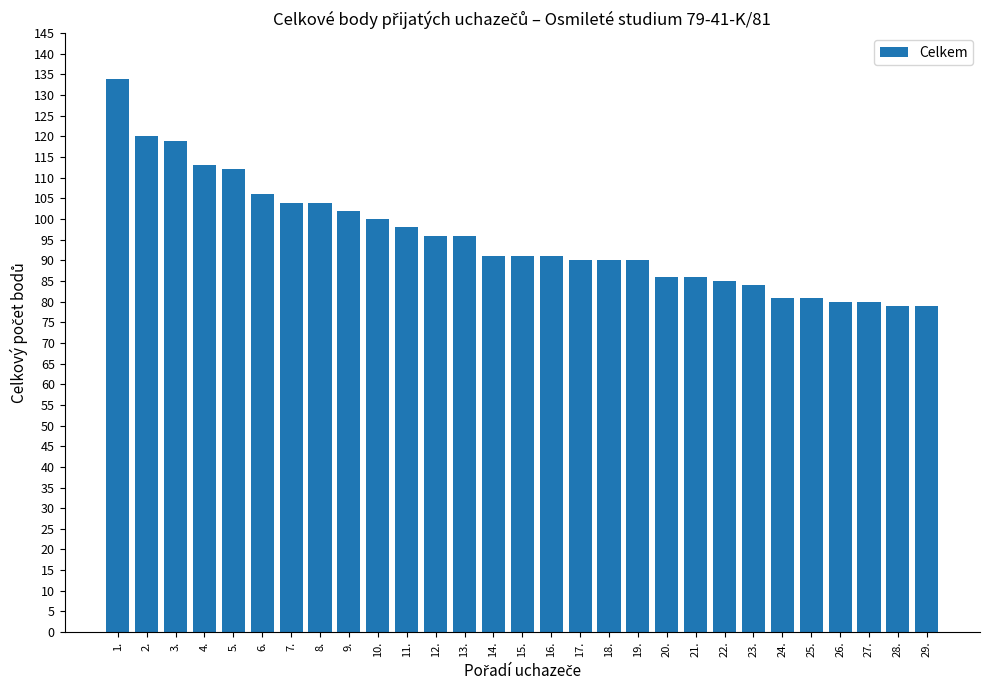

How many distinct data groups are displayed?

1